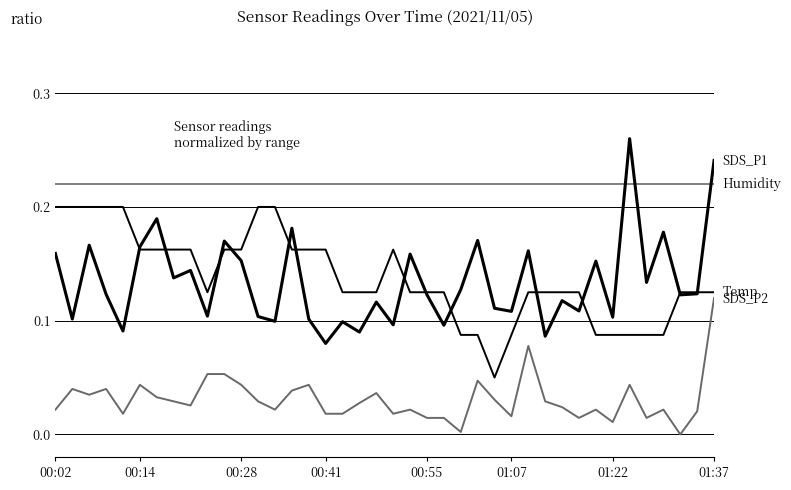

Reading left to right, what are all the values shown in this chart?

SDS_P1: 0.2	0.1	0.2	0.1	0.1	0.2	0.2	0.1	0.1	0.1	0.2	0.2	0.1	0.1	0.2	0.1	0.1	0.1	0.1	0.1	0.1	0.2	0.1	0.1	0.1	0.2	0.1	0.1	0.2	0.1	0.1	0.1	0.2	0.1	0.3	0.1	0.2	0.1	0.1	0.2
Temp: 0.2	0.2	0.2	0.2	0.2	0.2	0.2	0.2	0.2	0.1	0.2	0.2	0.2	0.2	0.2	0.2	0.2	0.1	0.1	0.1	0.2	0.1	0.1	0.1	0.1	0.1	0.1	0.1	0.1	0.1	0.1	0.1	0.1	0.1	0.1	0.1	0.1	0.1	0.1	0.1
SDS_P2: 0.0	0.0	0.0	0.0	0.0	0.0	0.0	0.0	0.0	0.1	0.1	0.0	0.0	0.0	0.0	0.0	0.0	0.0	0.0	0.0	0.0	0.0	0.0	0.0	0.0	0.0	0.0	0.0	0.1	0.0	0.0	0.0	0.0	0.0	0.0	0.0	0.0	0.0	0.0	0.1
Humidity: 0.2	0.2	0.2	0.2	0.2	0.2	0.2	0.2	0.2	0.2	0.2	0.2	0.2	0.2	0.2	0.2	0.2	0.2	0.2	0.2	0.2	0.2	0.2	0.2	0.2	0.2	0.2	0.2	0.2	0.2	0.2	0.2	0.2	0.2	0.2	0.2	0.2	0.2	0.2	0.2